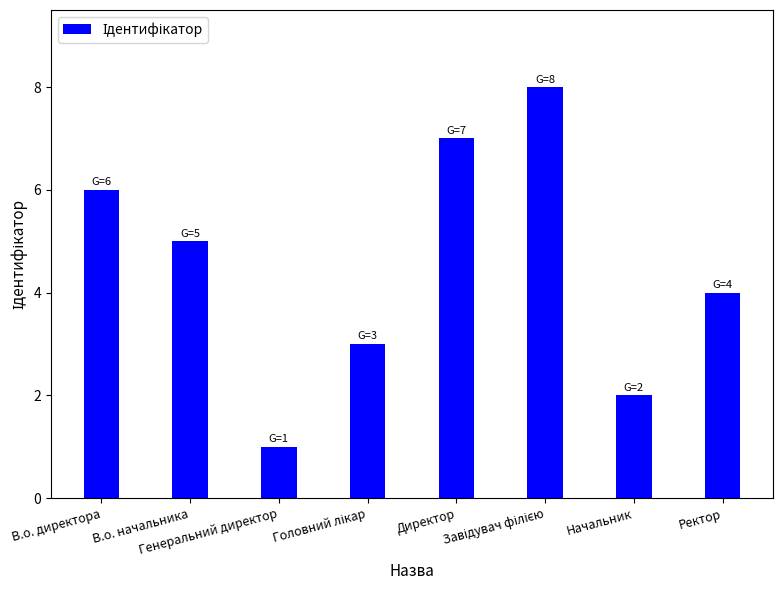

What is the difference between the maximum and minimum values?

7